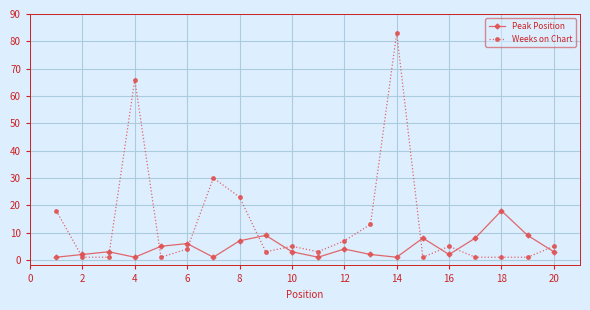

What is the maximum value shown in the chart?

83